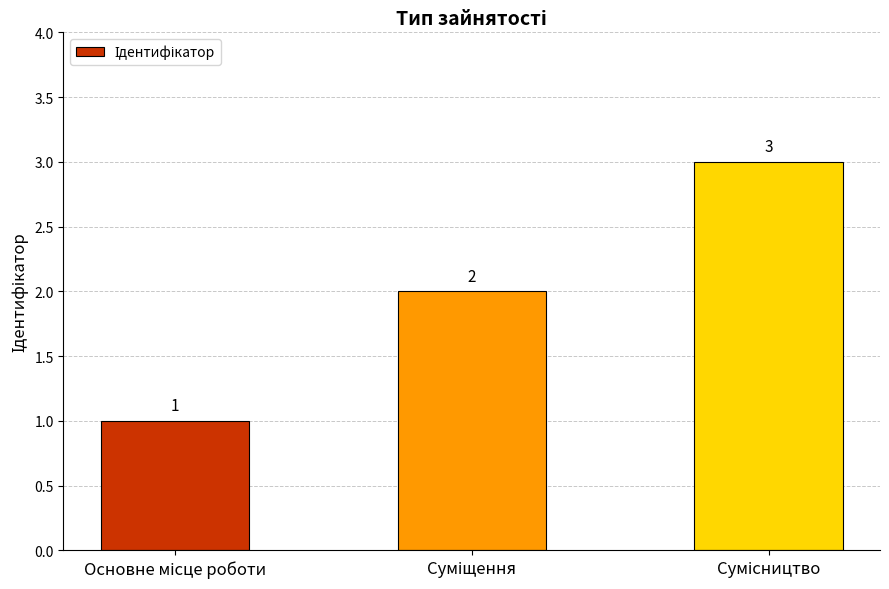

Reading left to right, list all the values displayed in this chart.

1	2	3